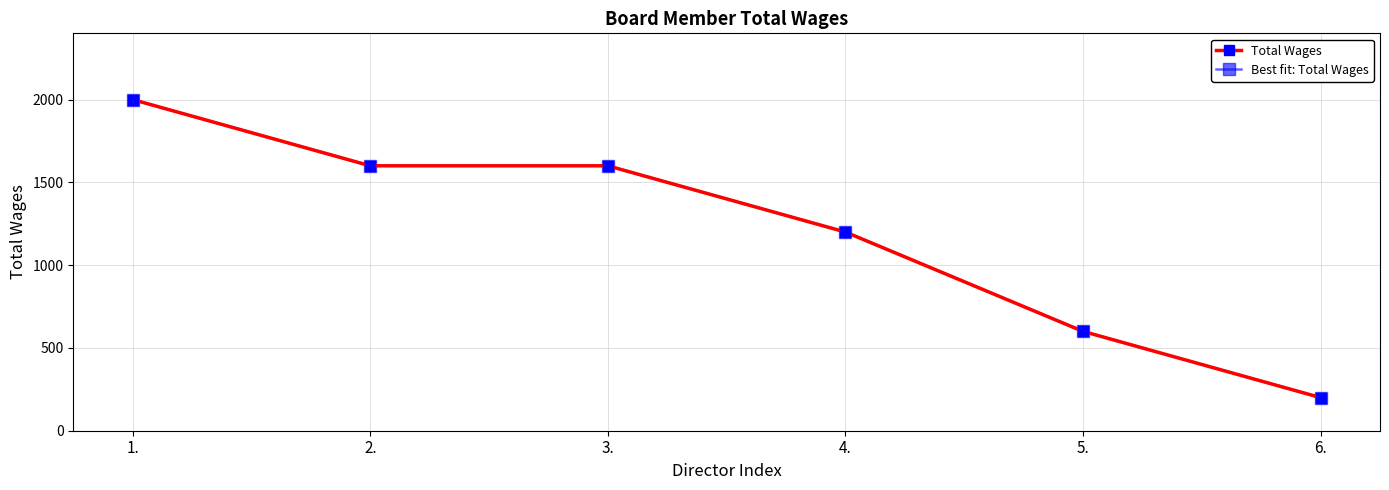

At which category is the sum across all series the highest?

1.